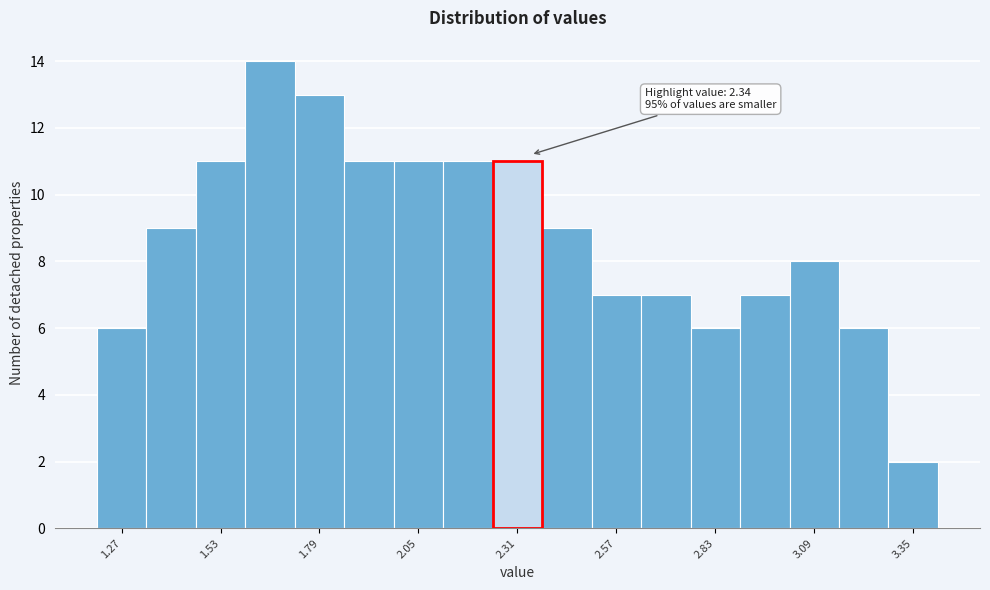

Around what value on the x-axis is the tallest bar? Give the approximate position of its centre, as read against the axis.

1.65